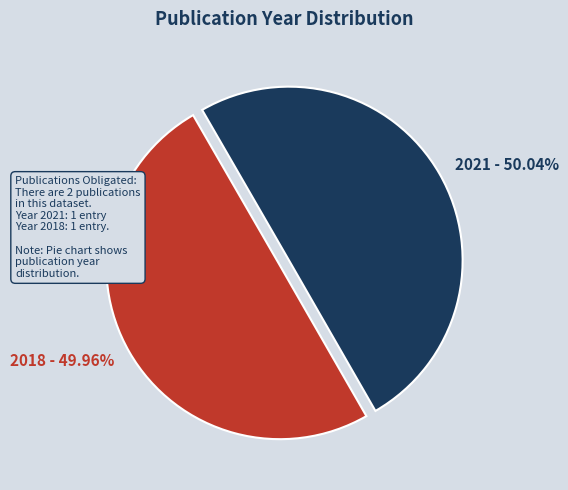

Count the number of slices in the pie.

2